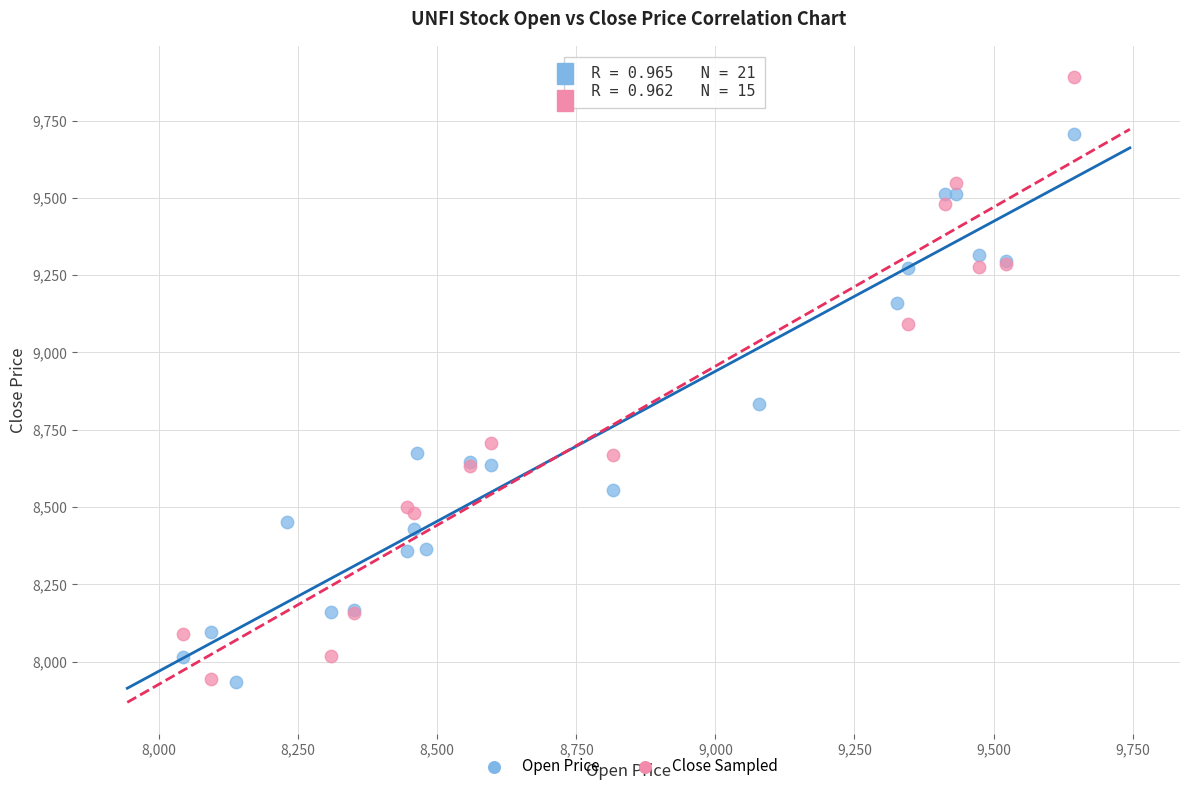

Which series reaches the maximum Y coordinate?

Close Sampled